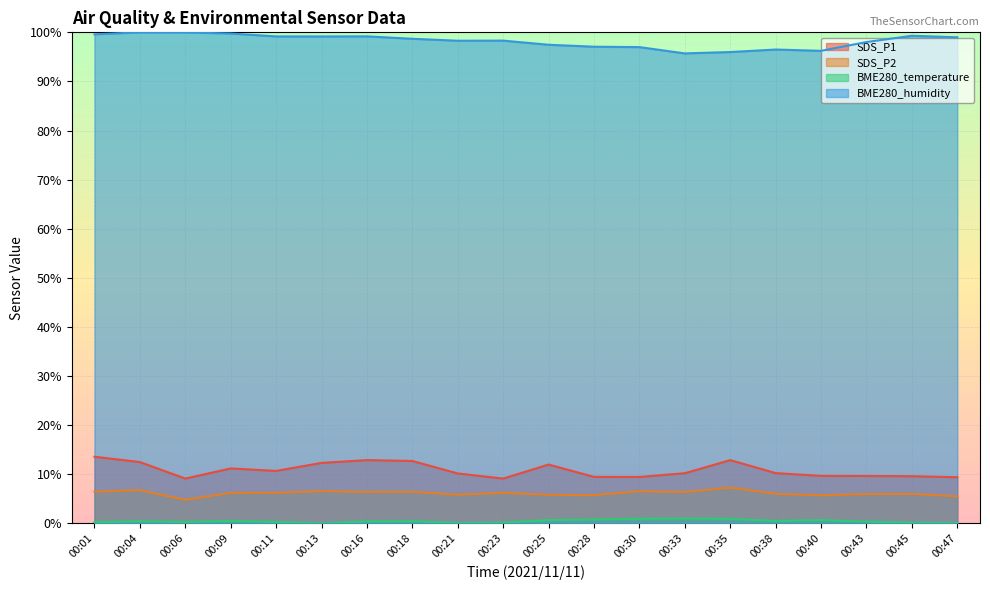

Is the value of SDS_P1 at 00:06 greater than the value of BME280_temperature at 00:35?

Yes